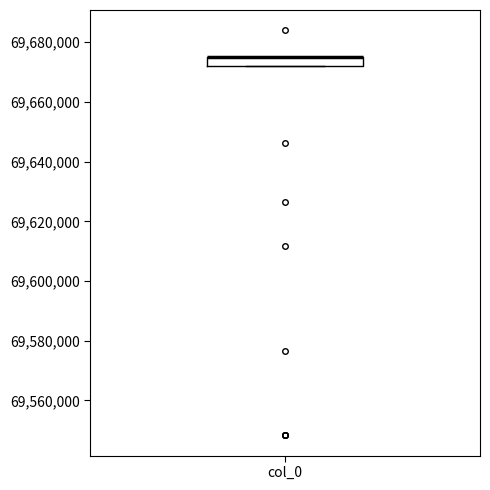

Where is the upper edge of the box for col_0 on the y-axis? The values are not printed on the chart, so give them approximately, as read against the axis.

69674000